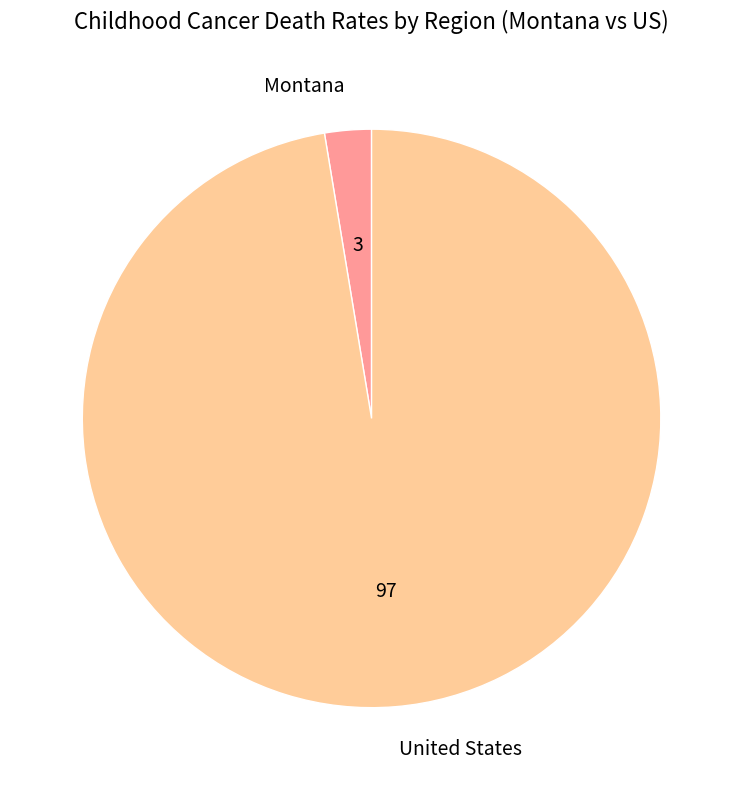

Is there a majority slice in this chart?

Yes